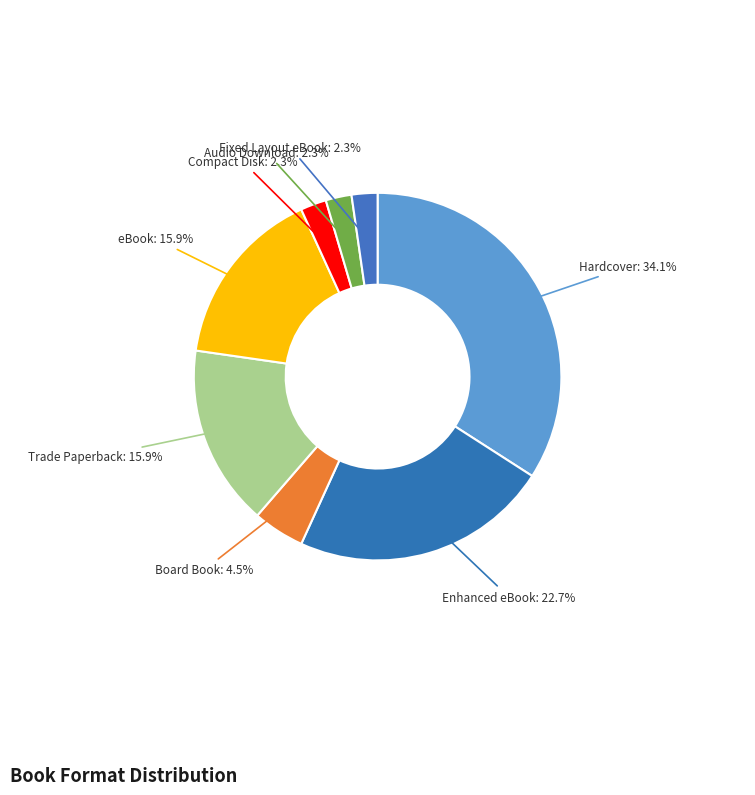

What is the smallest slice in the pie chart?

Compact Disk